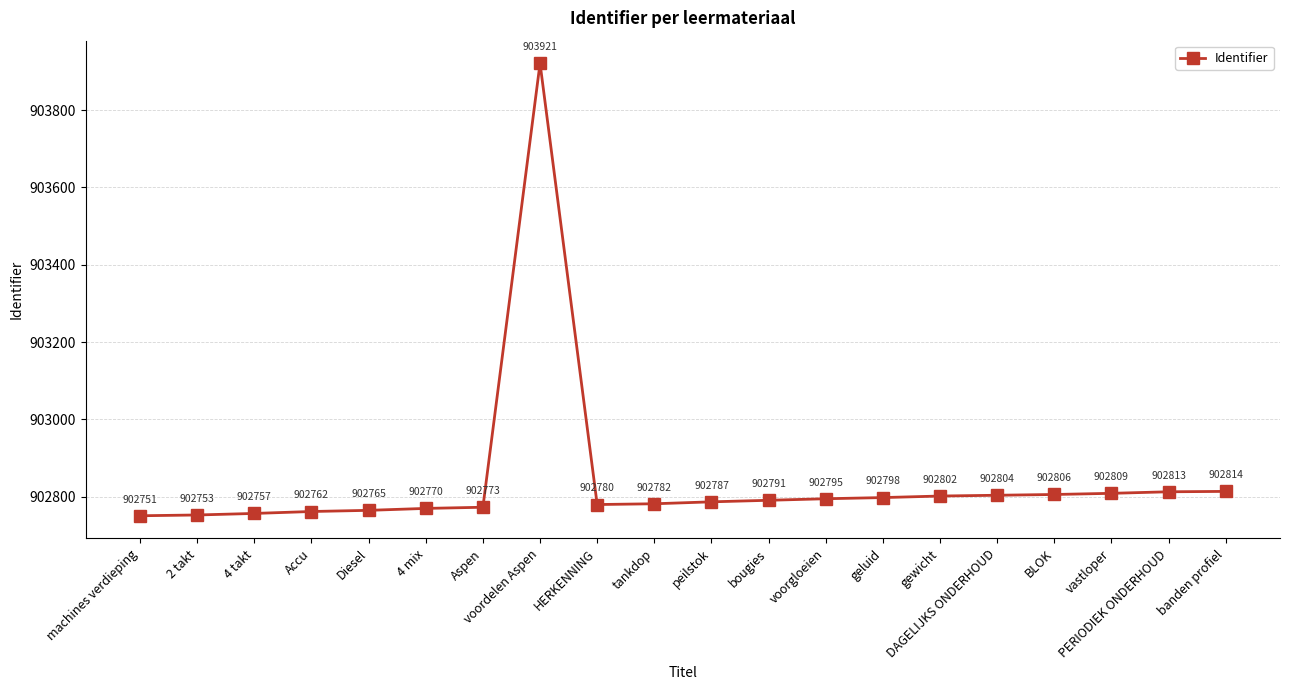

What is the smallest value displayed?

902751